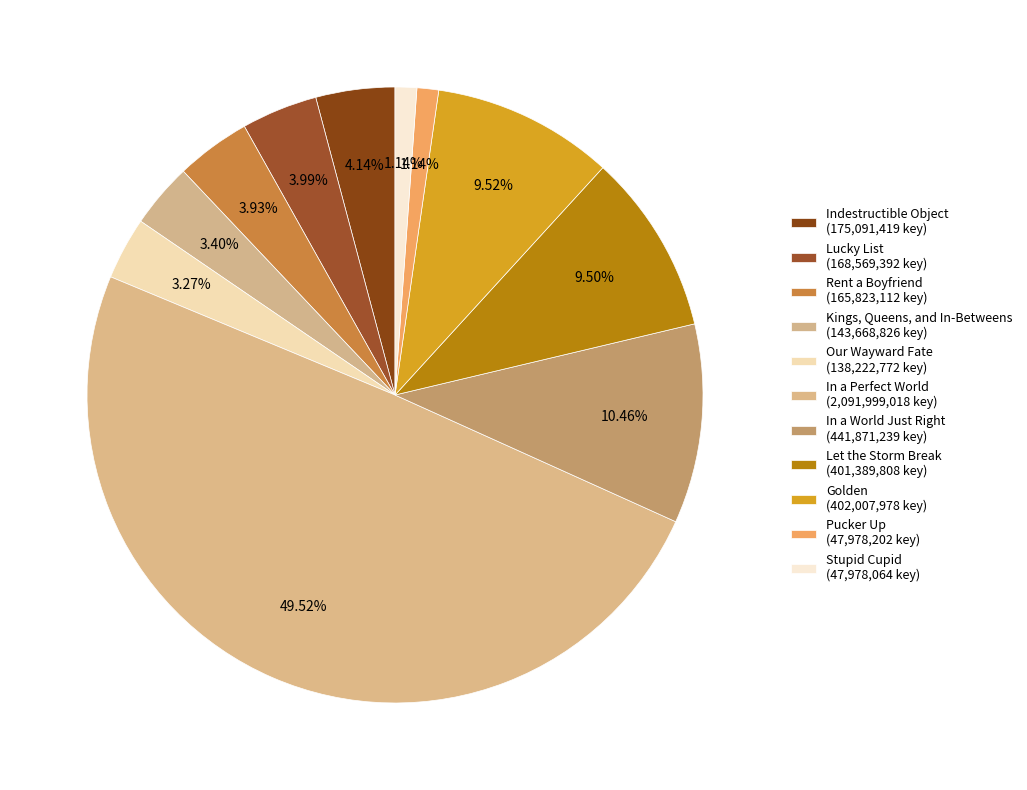

To the nearest percent, what portion does Pucker Up represent?

1%